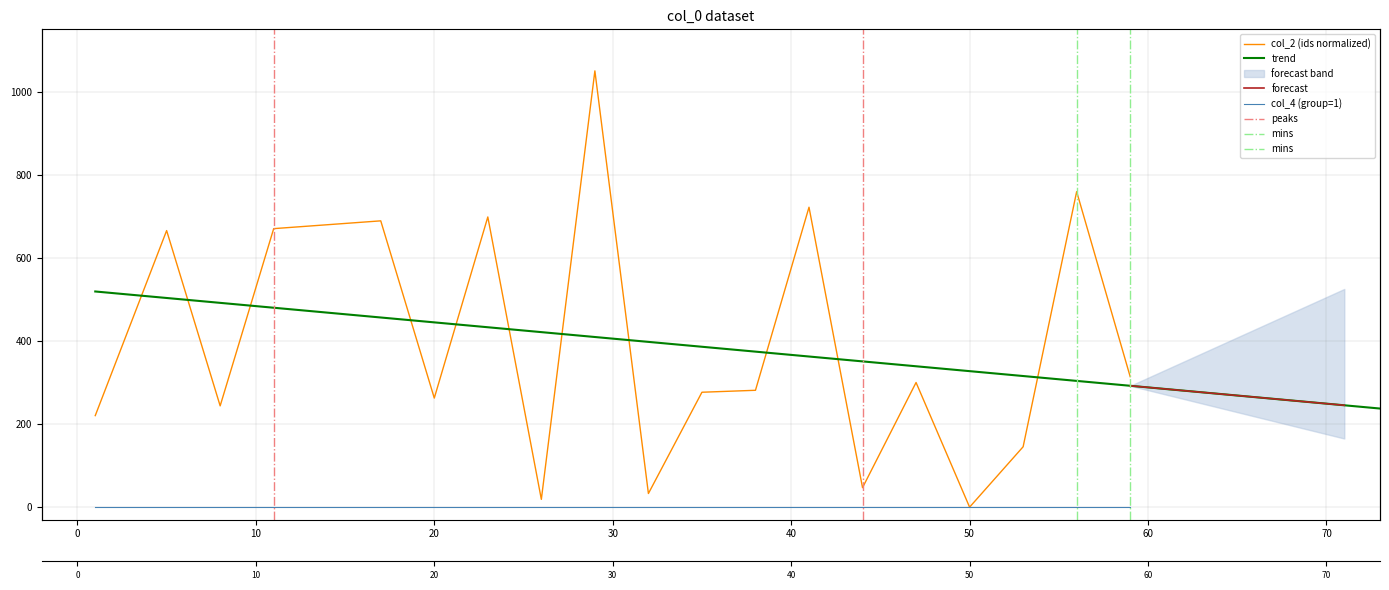

What is the maximum value shown in the chart?

1050.0